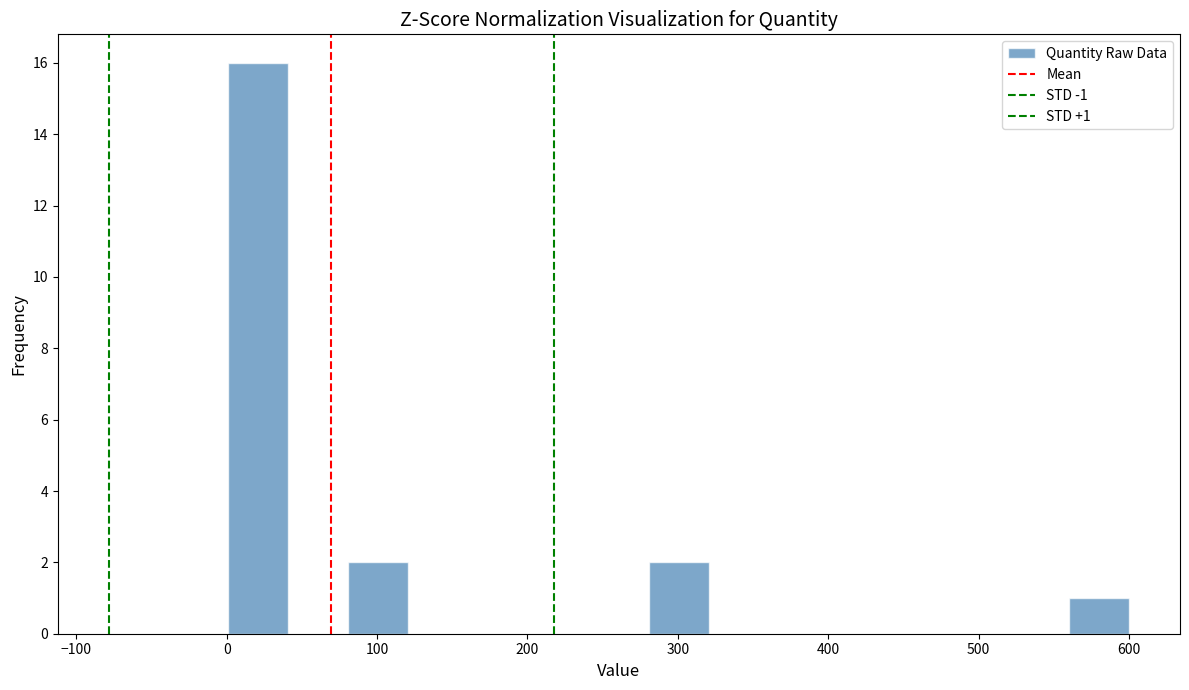

Around what value on the x-axis is the tallest bar? Give the approximate position of its centre, as read against the axis.

20